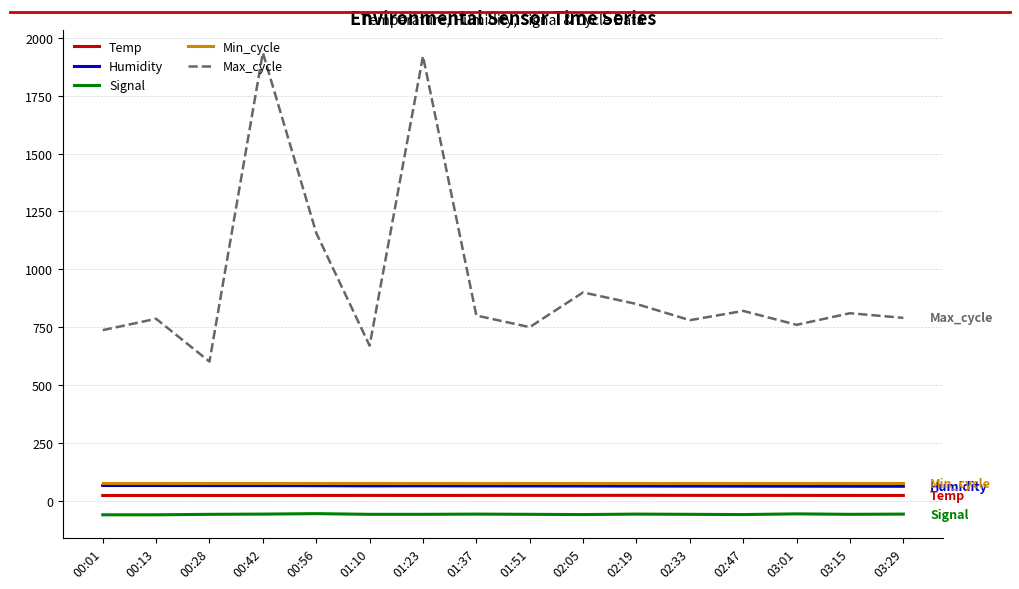

What is the maximum value shown in the chart?

1936.0